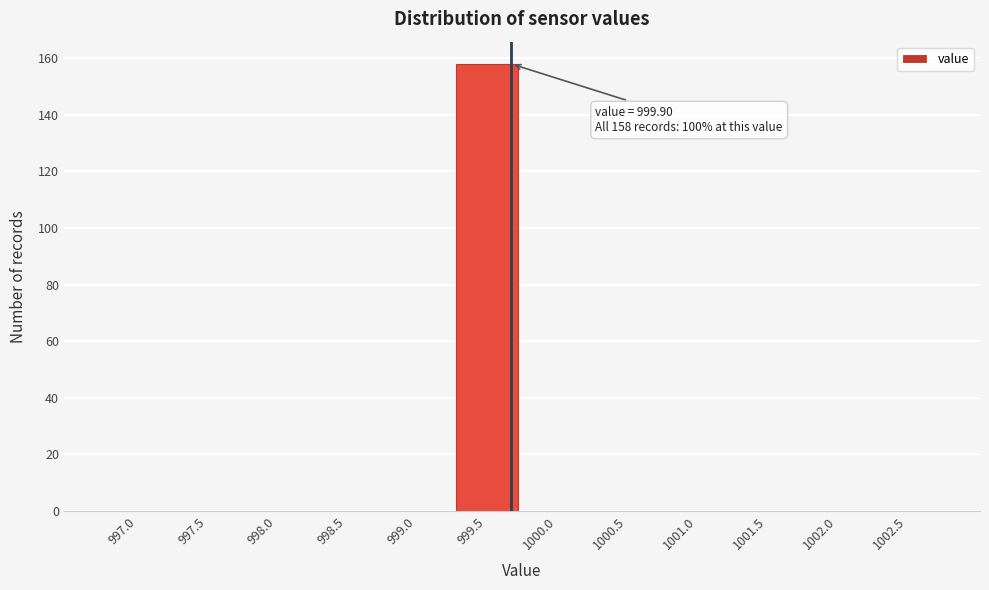

Reading right to left, list all the values displayed in this chart.

1002.5=0	1002.0=0	1001.5=0	1001.0=0	1000.5=0	1000.0=0	999.5=158	999.0=0	998.5=0	998.0=0	997.5=0	997.0=0